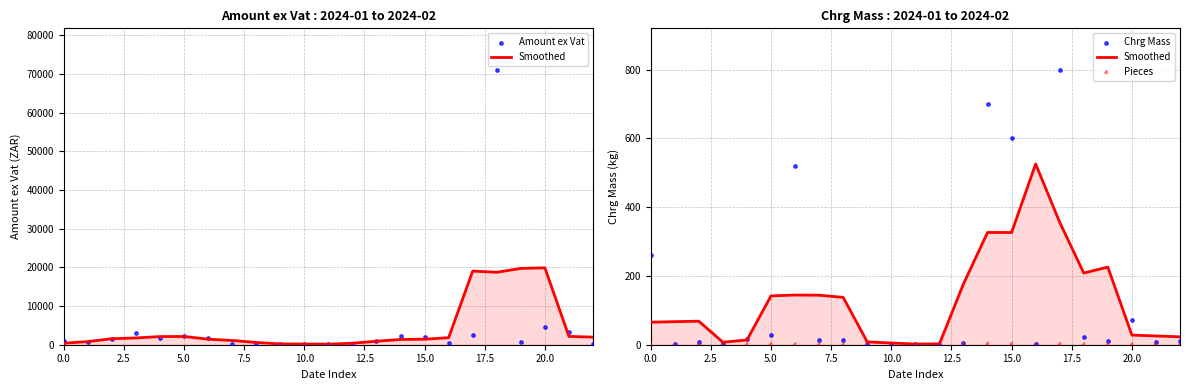

Which series contains the highest Y value?

Amount ex Vat